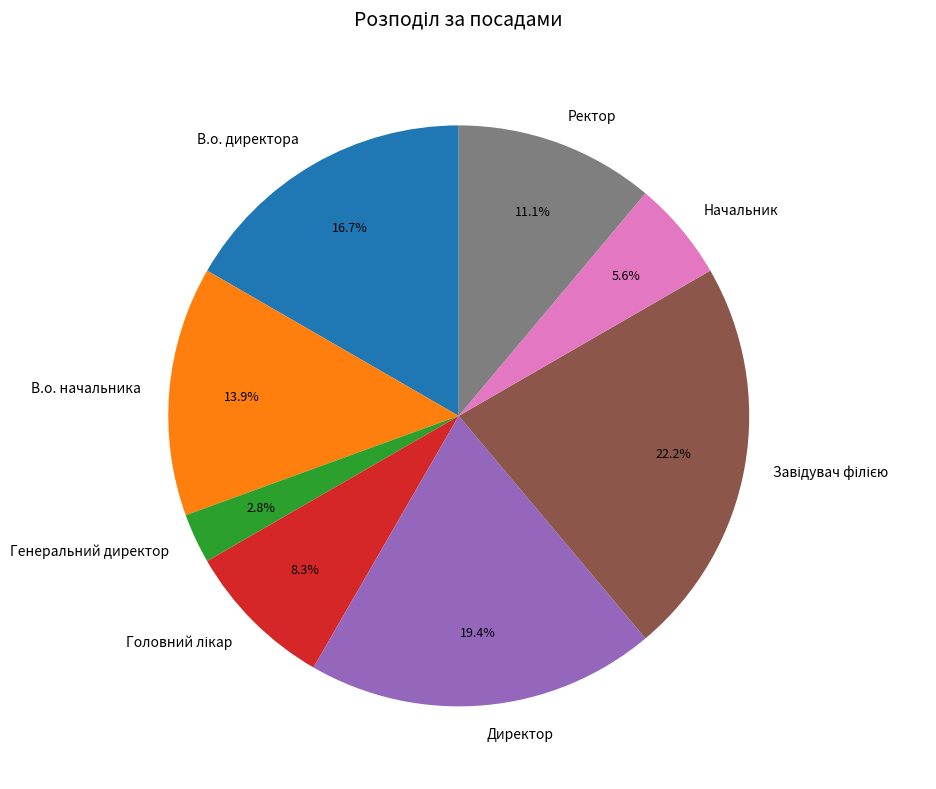

Is there any slice that represents more than half of the pie?

No